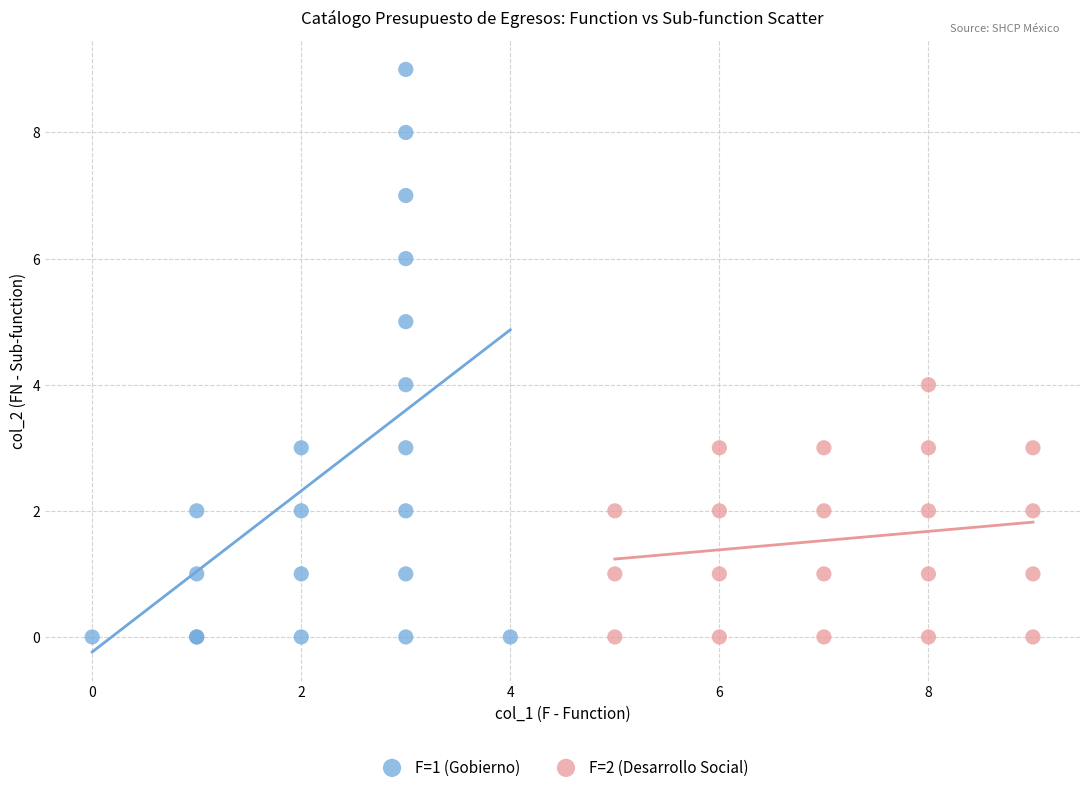

Which series contains the highest Y value?

F=1 (Gobierno)